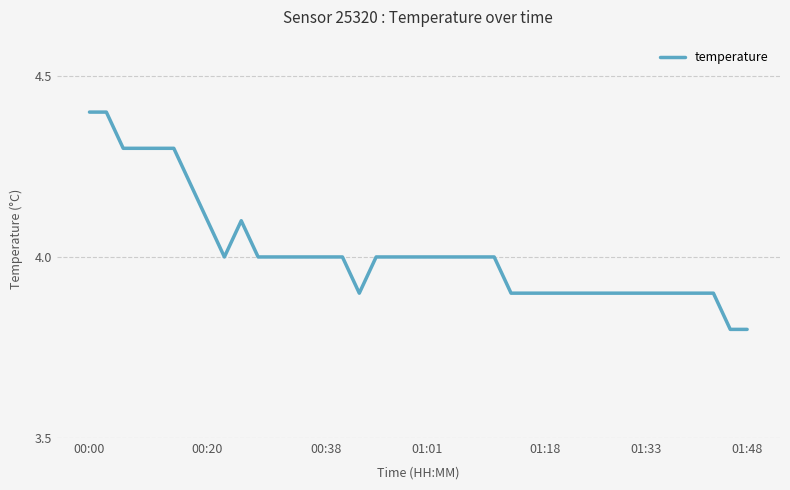

What is the minimum value shown in the chart?

3.8